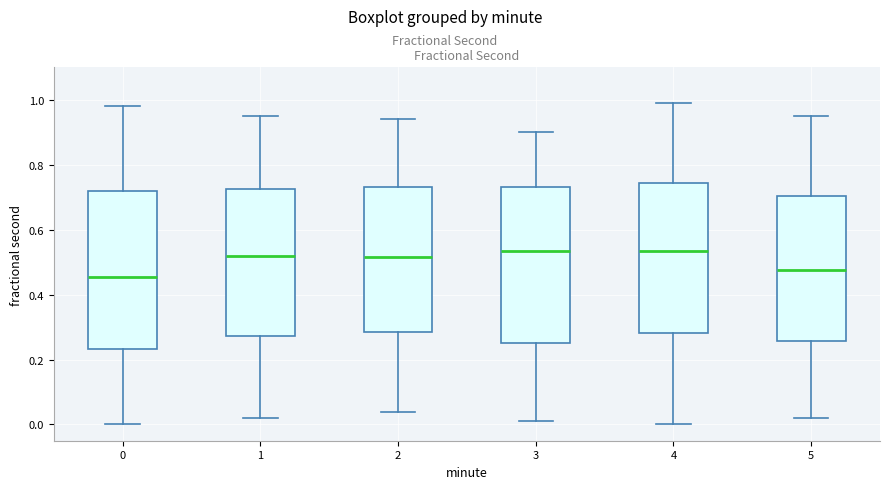

Where is the lower edge of the box at x = 0 on the y-axis? The values are not printed on the chart, so give them approximately, as read against the axis.

0.24